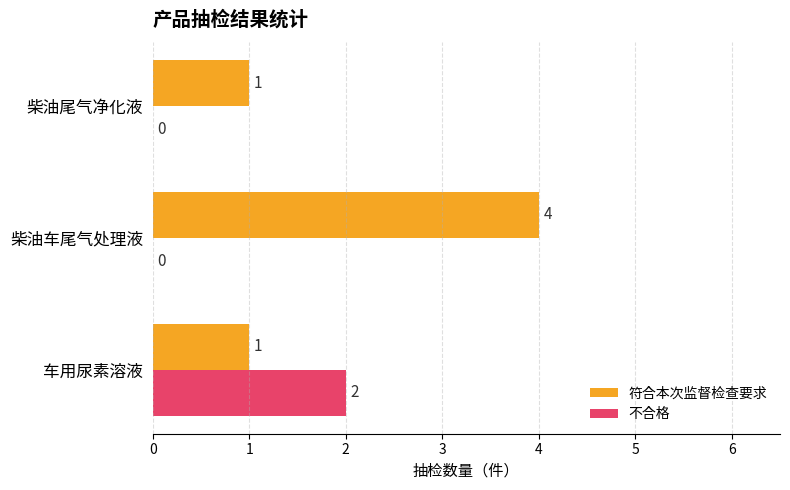

Which category has the highest value across all series?

柴油车尾气处理液